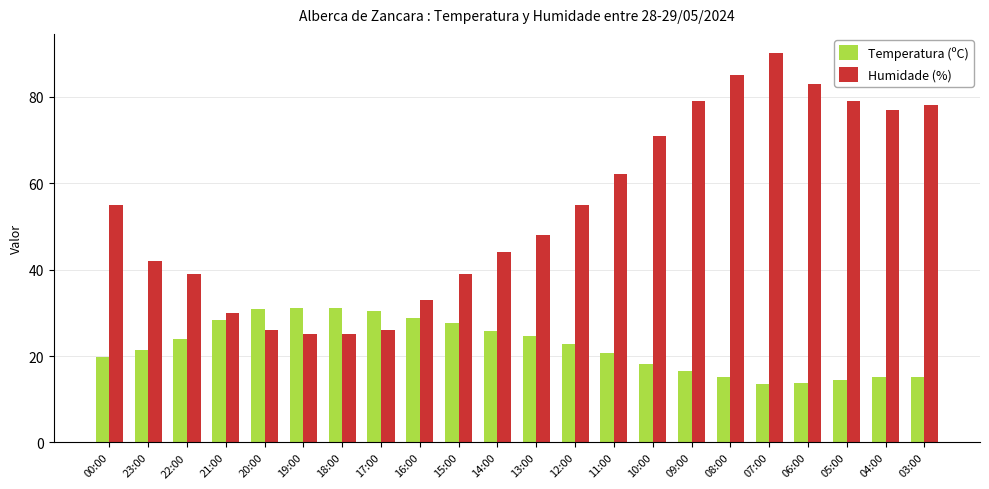

What is the lowest value of the Temperatura (ºC) series?

13.5